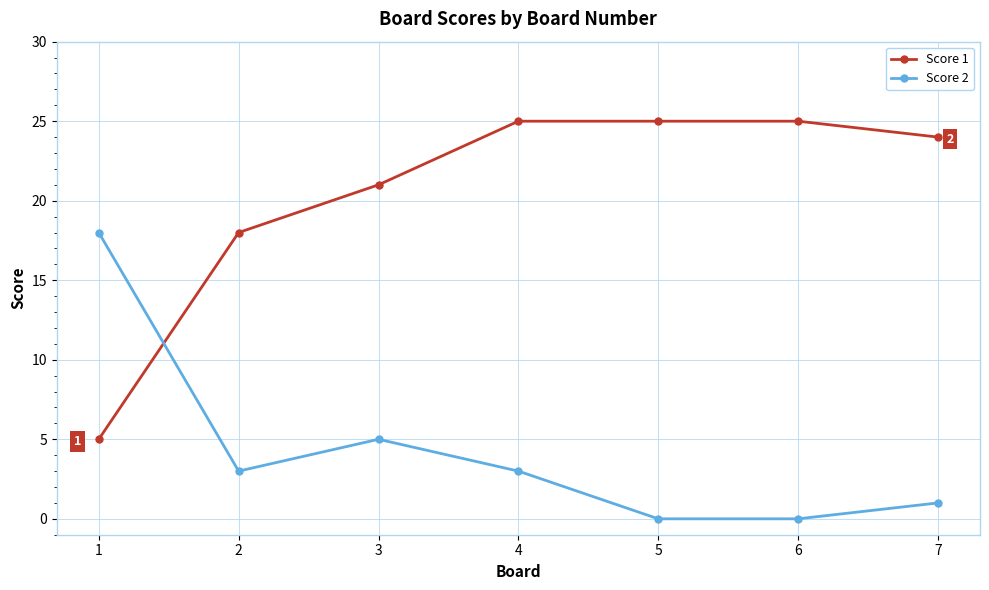

At which label does Score 2 first exceed 3?

1